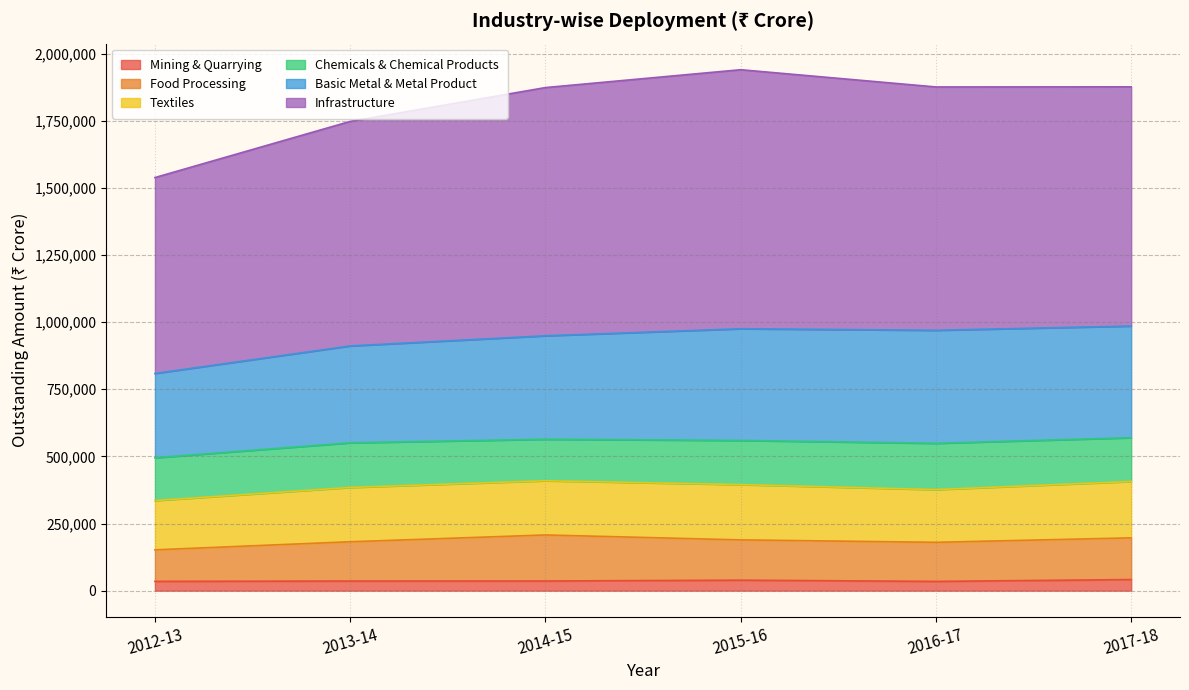

At which label does Infrastructure reach its minimum?

2012-13